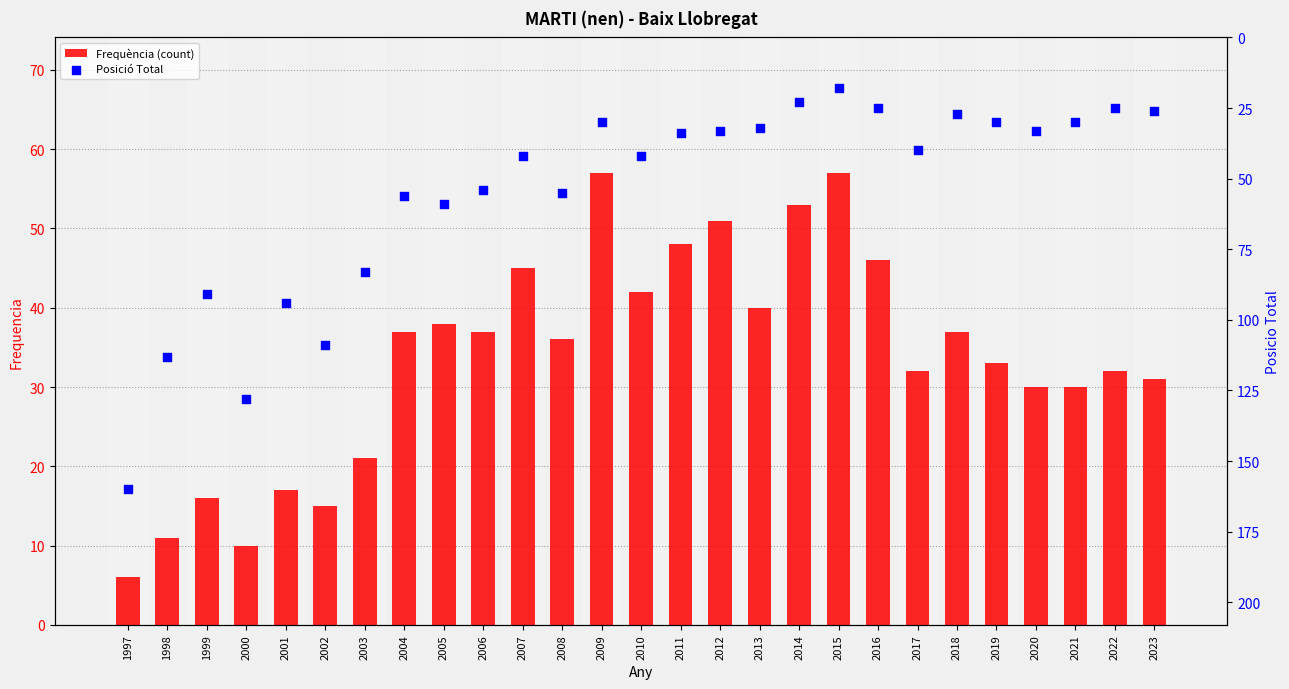

Which series reaches the minimum Y coordinate?

Frequència (count)